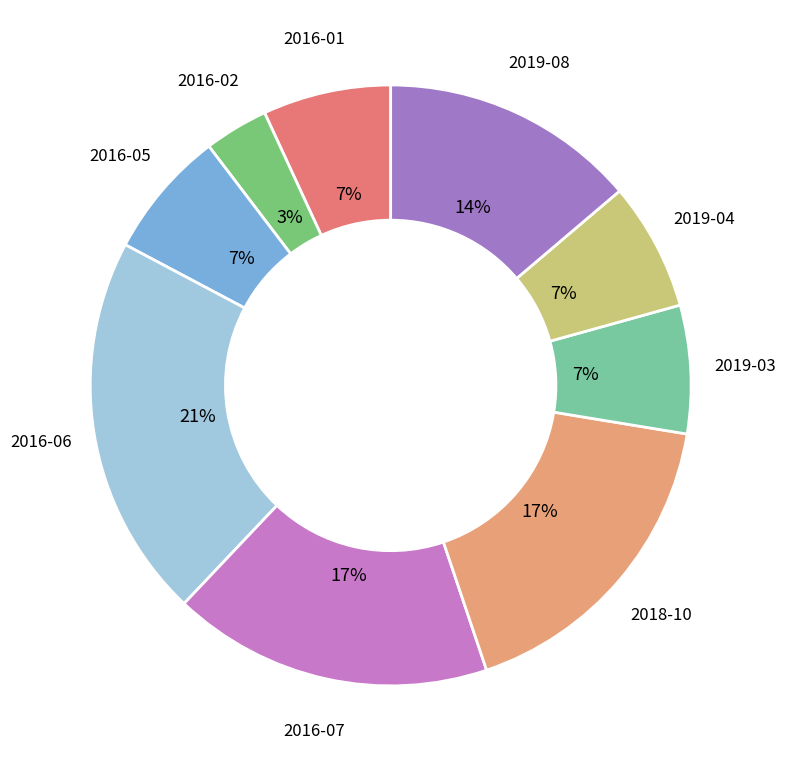

Count the number of slices in the pie.

9